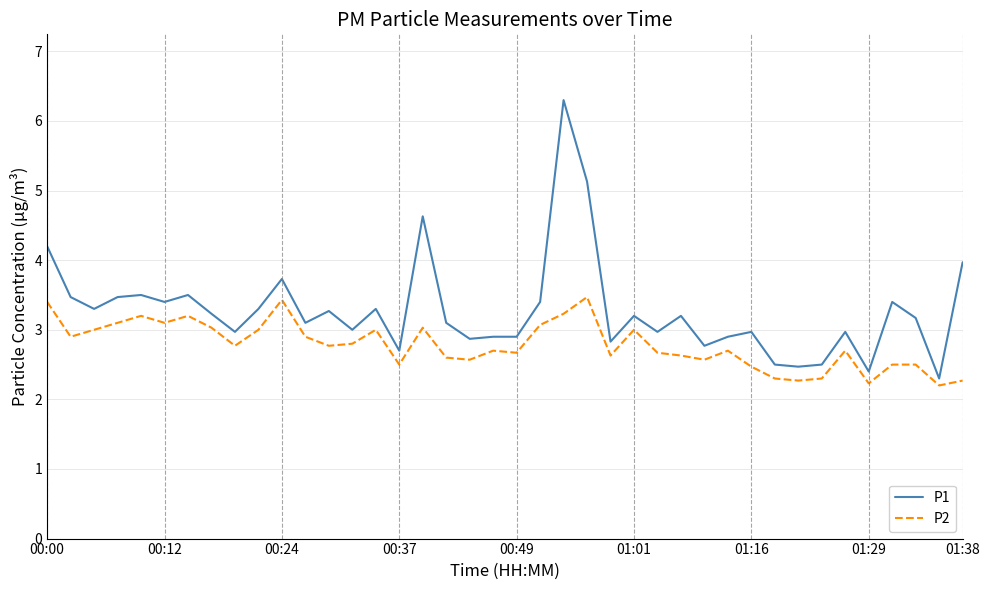

Rank the series by their average value, from highest to lowest.

P1, P2